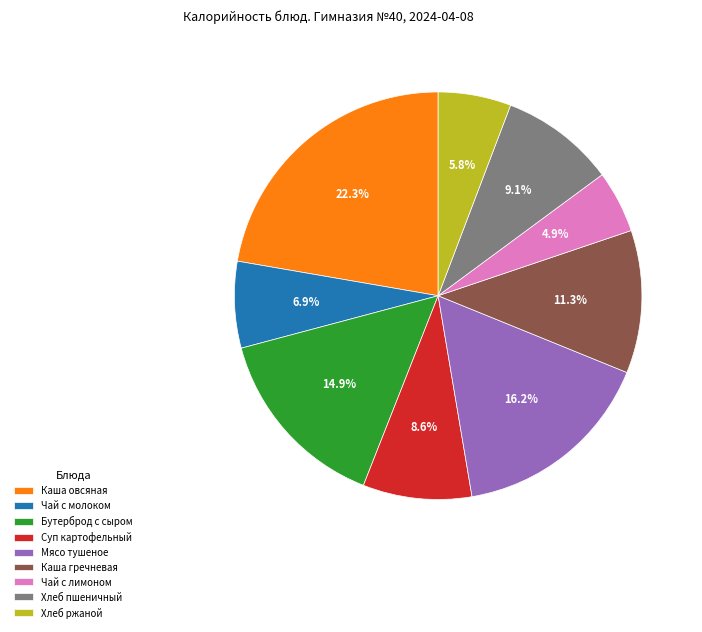

What percentage is the Мясо тушеное slice, to the nearest percent?

16%